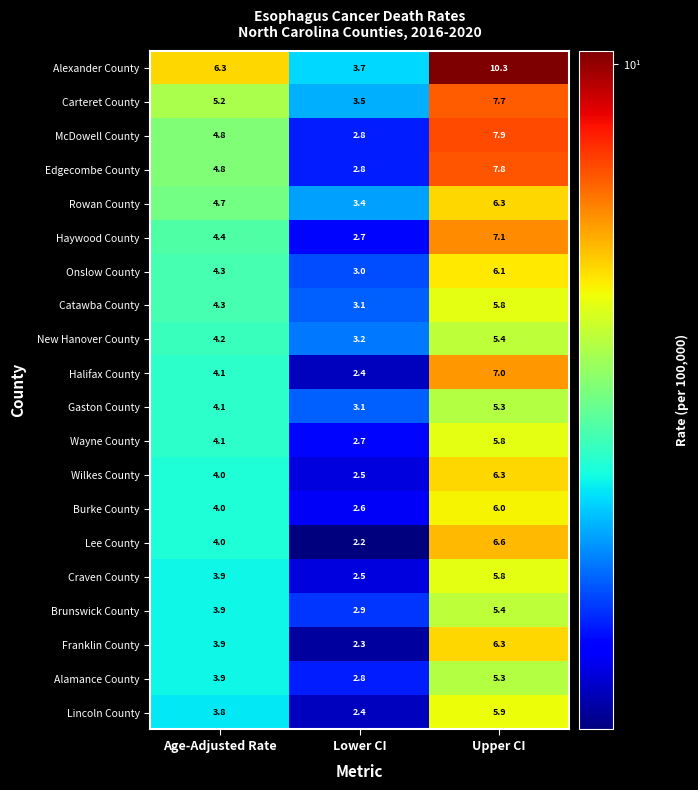

Where does the Halifax County series first go above 4?

Age-Adjusted Rate